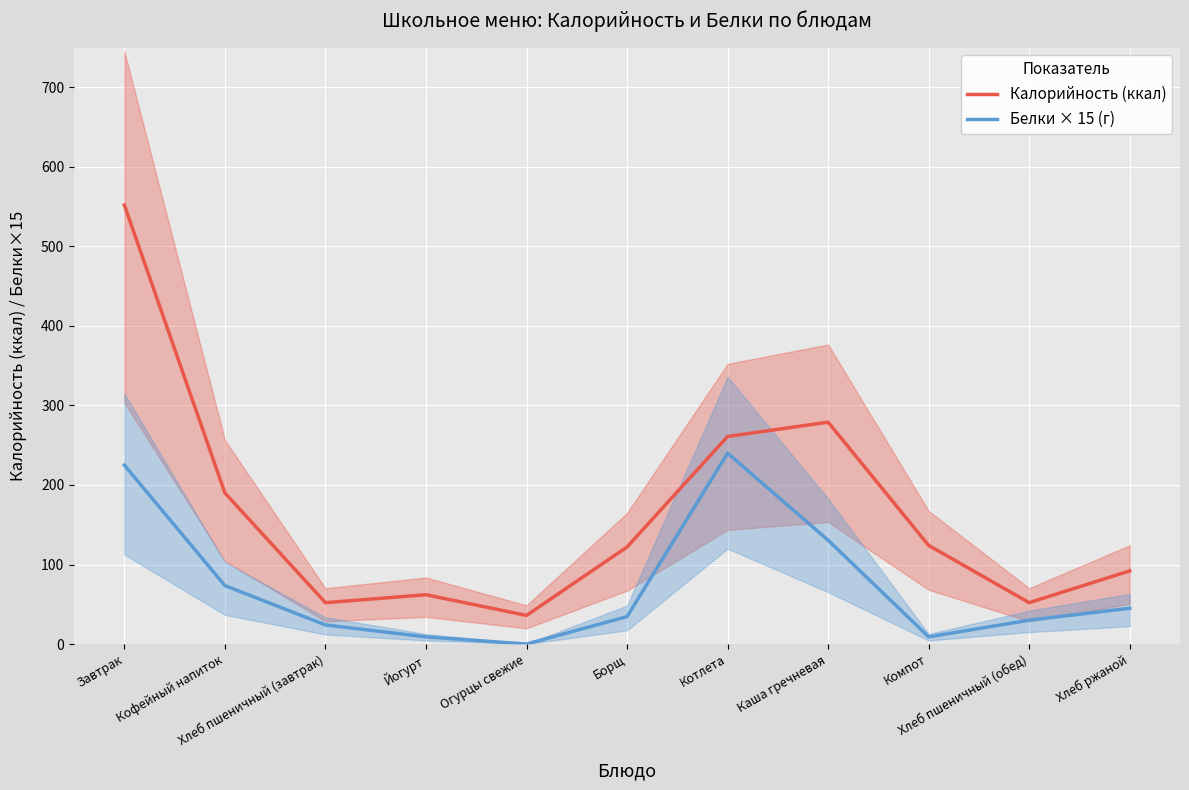

What position from the right is Хлеб ржаной?

1